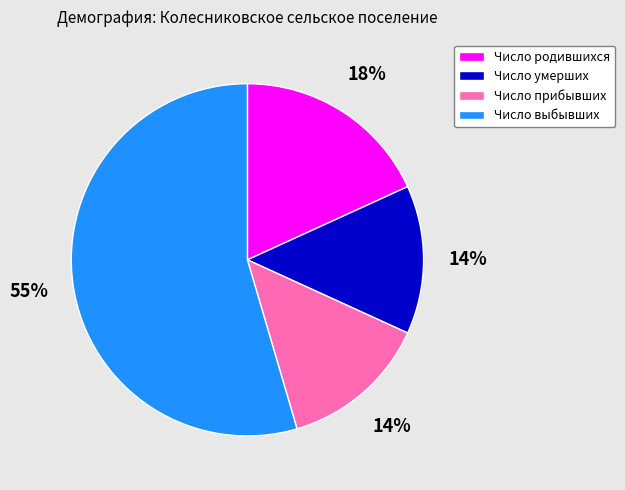

What percentage is the Число умерших slice, to the nearest percent?

14%